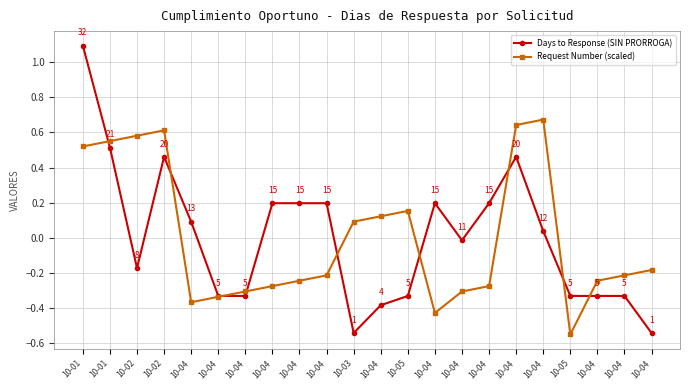

Rank the series by their average value, from highest to lowest.

Request Number (scaled), Days to Response (SIN PRORROGA)